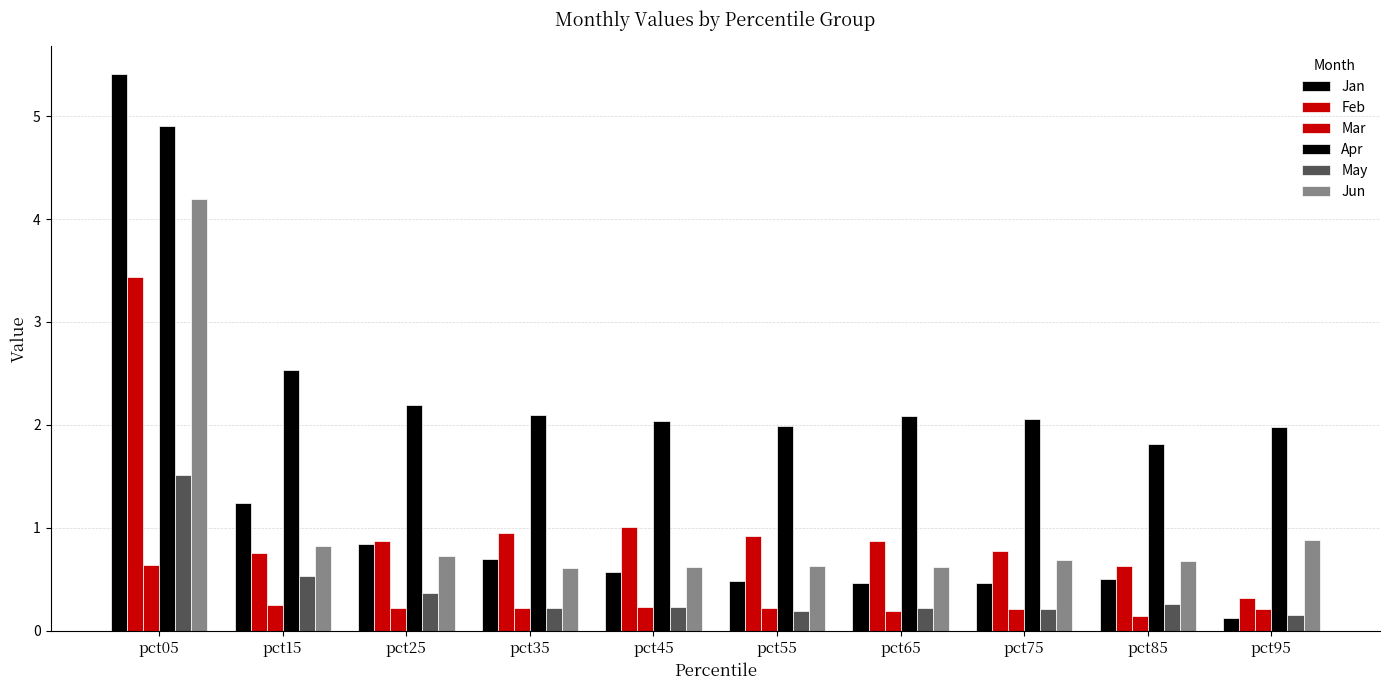

The Jun series shows 0.6 at pct15. True or false?

False